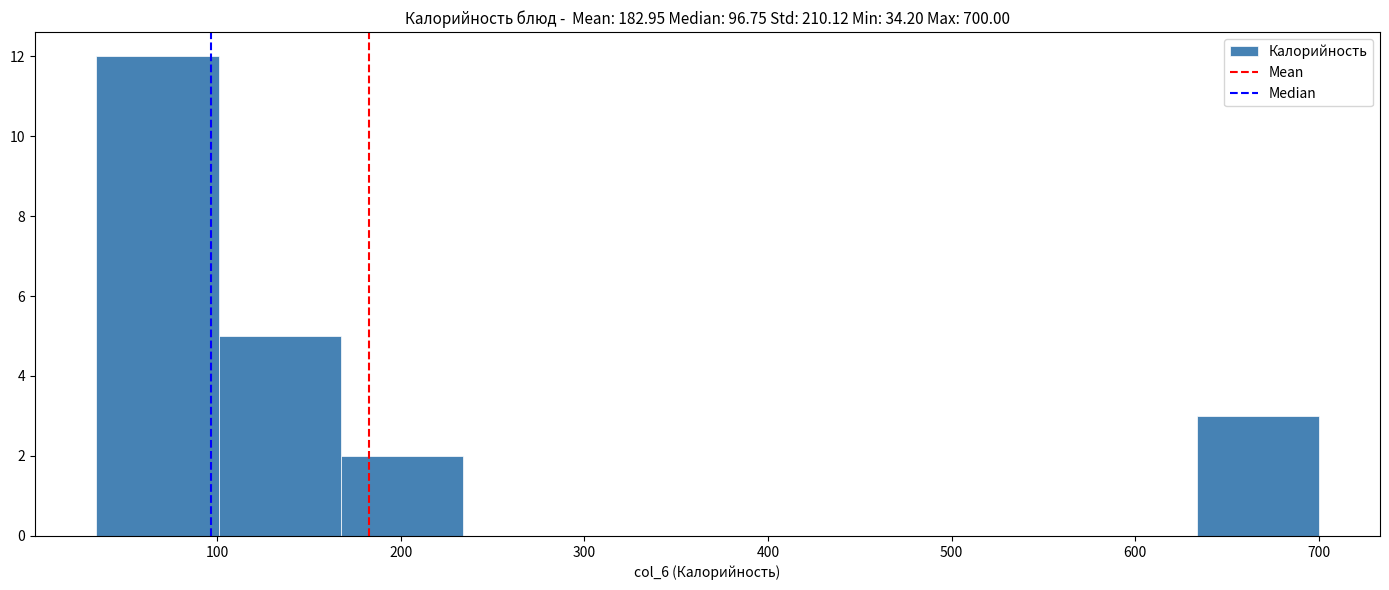

Reading left to right, transcribe this chart: for each bar, give the range it covers on the x-axis and its height. Neither the bar edges nor the heights are printed on the chart, so give them approximately, as read against the axes.

30 to 100: 12
100 to 170: 5
170 to 230: 2
230 to 300: 0
300 to 370: 0
370 to 430: 0
430 to 500: 0
500 to 570: 0
570 to 630: 0
630 to 700: 3